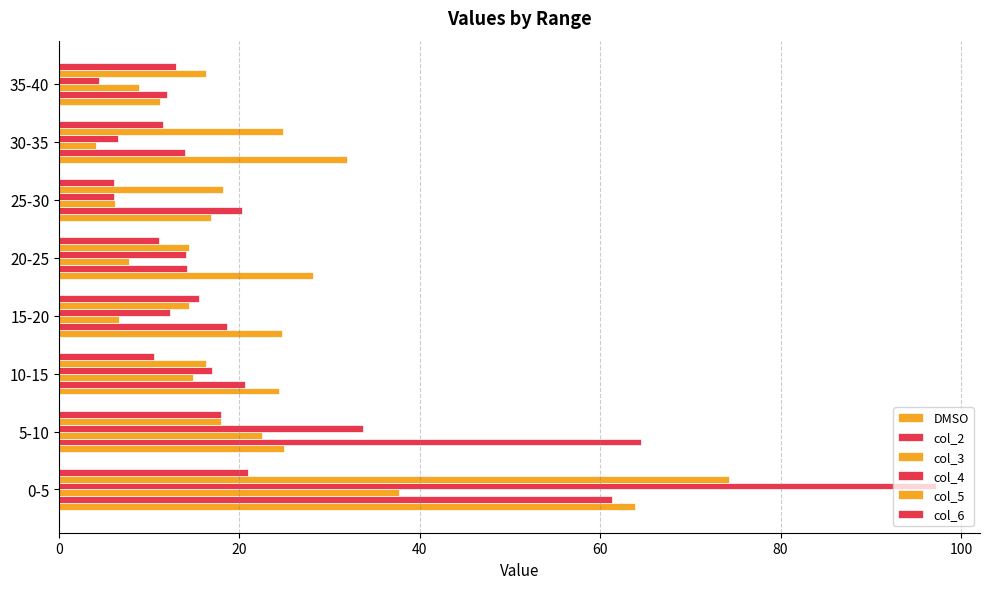

How many data points in DMSO are less than 24?

2